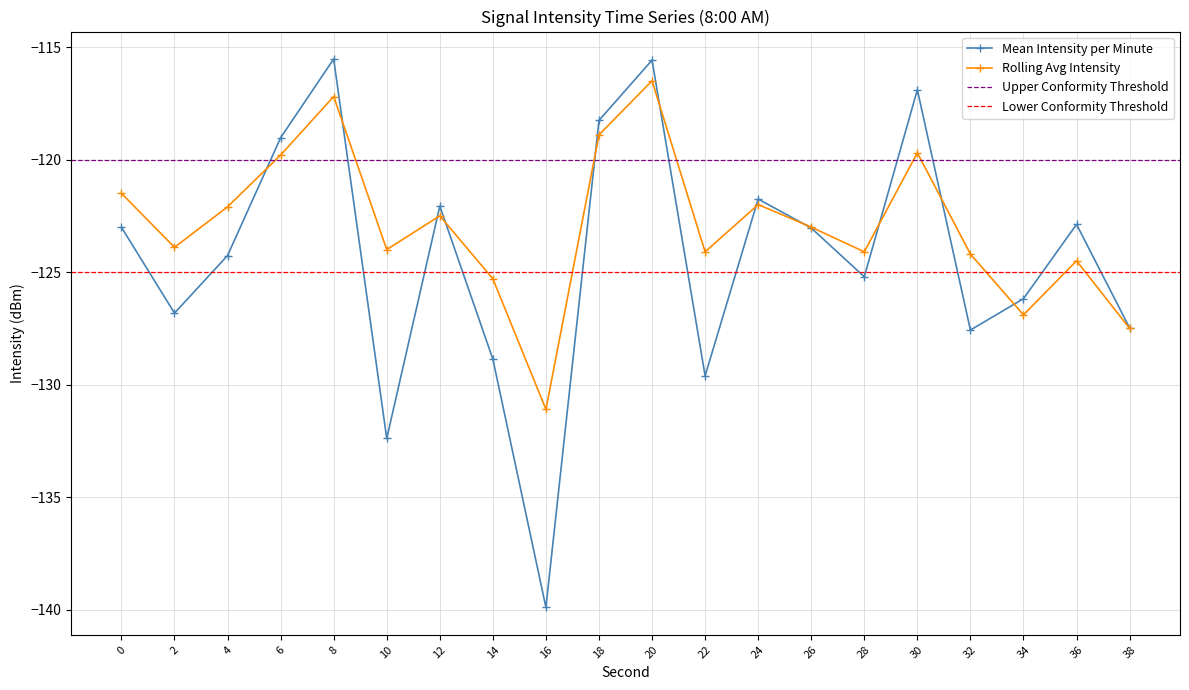

True or false: Mean Intensity per Minute has more than 1 points higher than both neighbors.

True